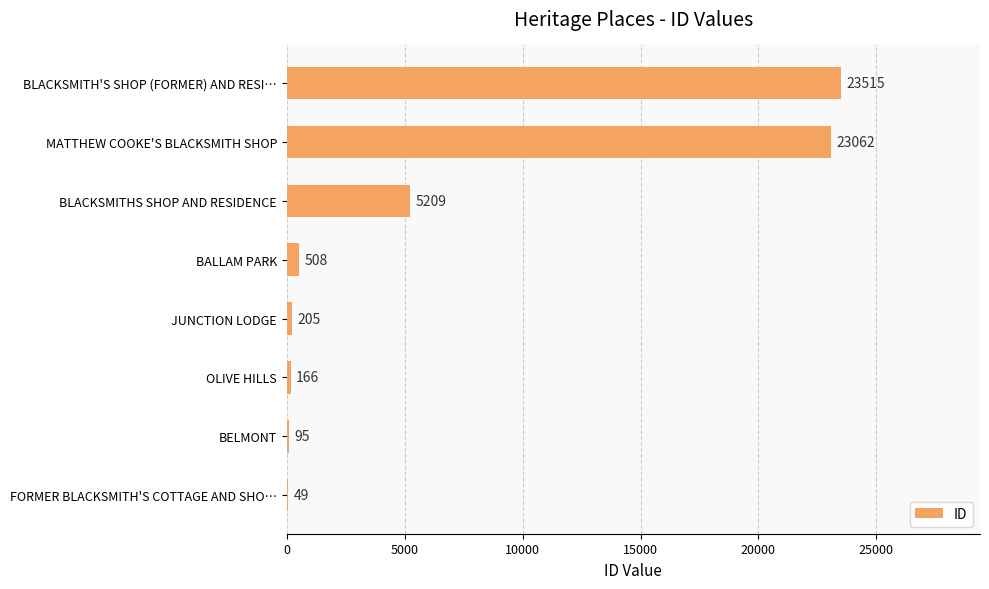

Where is the data nearest to the value 11782?

BLACKSMITHS SHOP AND RESIDENCE